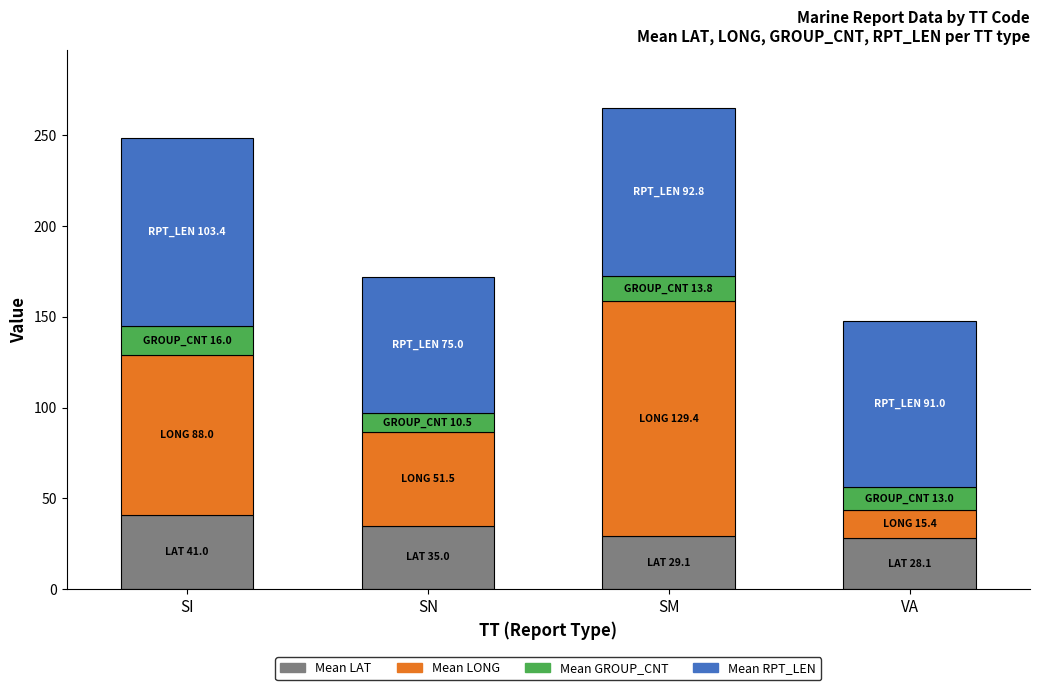

Does the chart contain stacked bars?

Yes